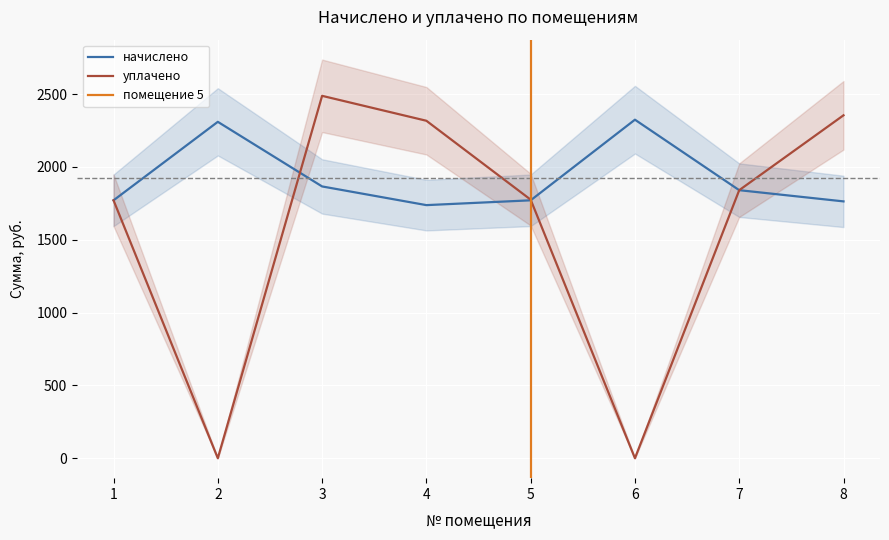

True or false: уплачено has a value of 1840.3 at 7.

True